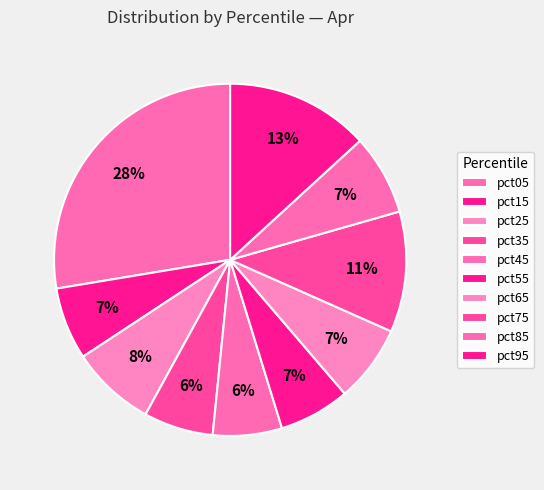

Is it true that pct05 is 18% of the pie?

False